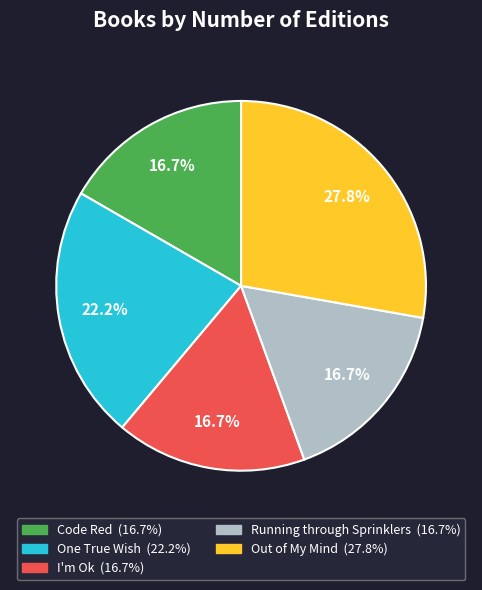

Approximately how many times larger is the value at Running through Sprinklers compared to Out of My Mind?

0.6